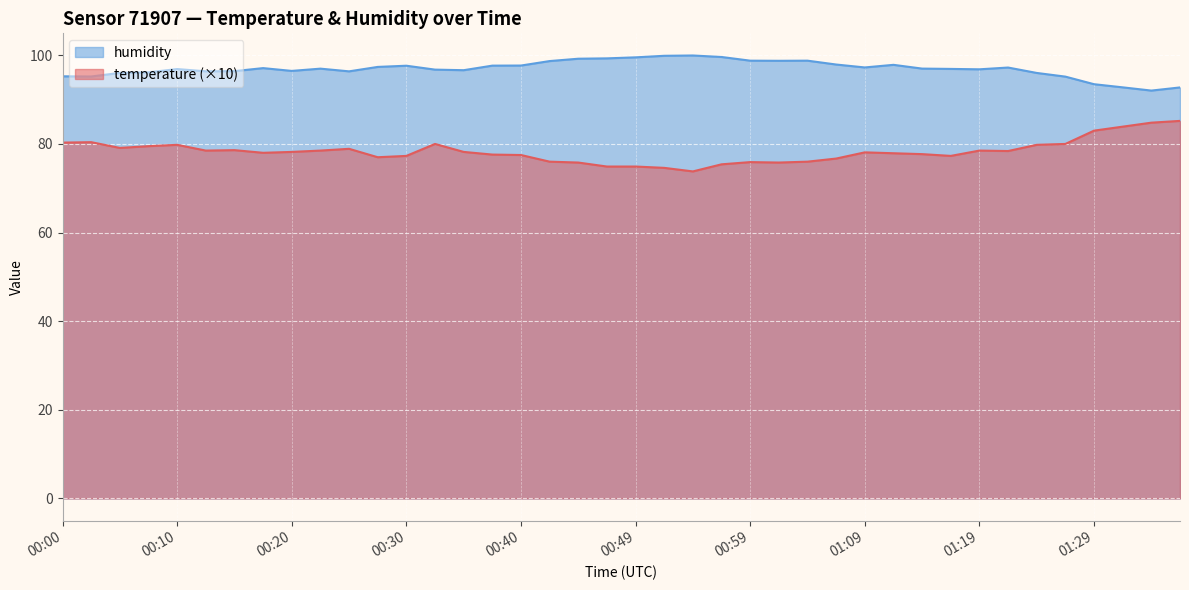

At which label does humidity reach its minimum?

01:34